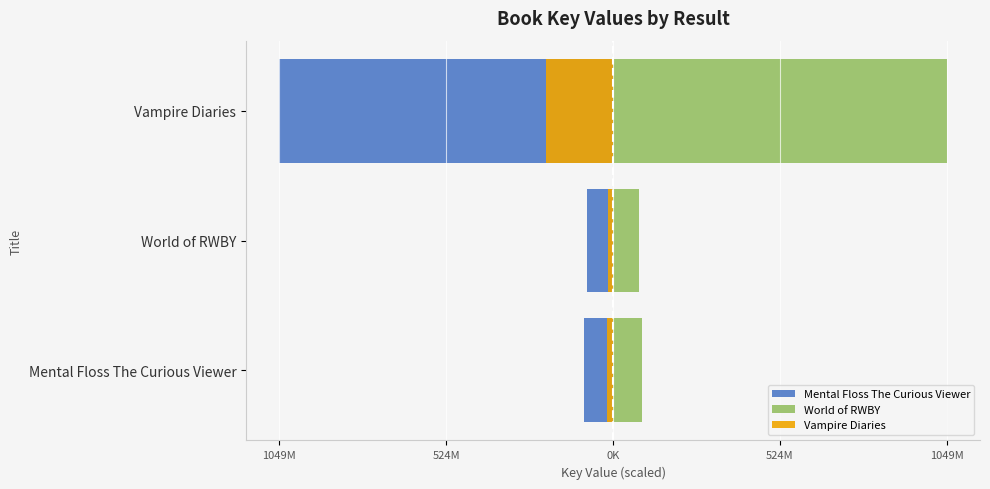

Which series has the largest total across all categories?

World of RWBY